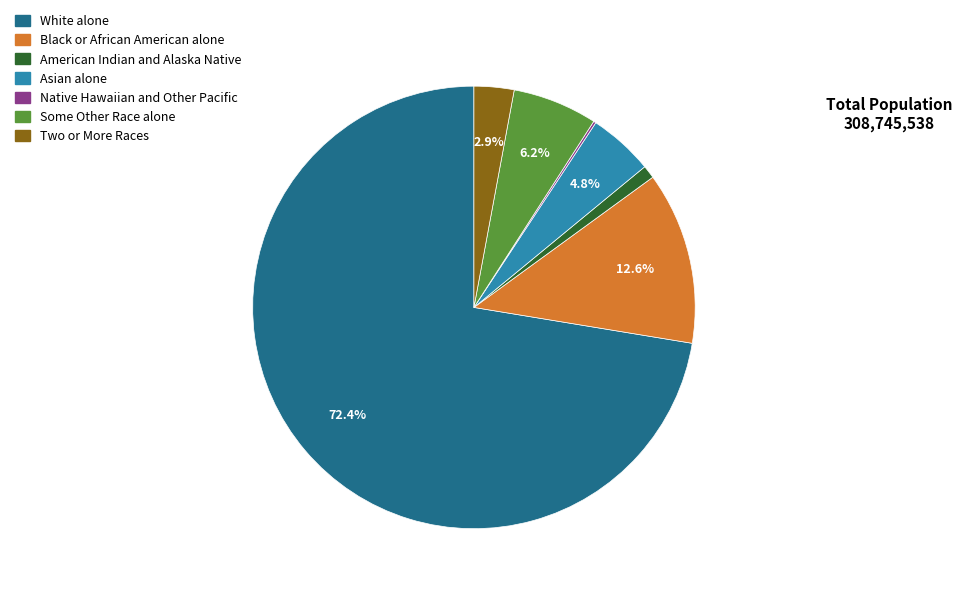

What is the ratio of the value at Two or More Races to the value at Some Other Race alone?

0.5